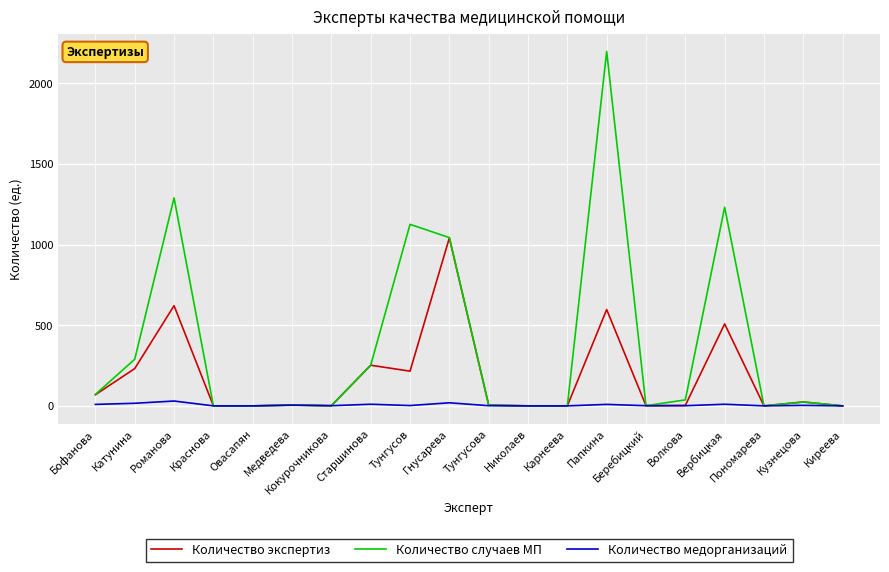

True or false: Количество экспертиз has more than 2 points higher than both neighbors.

True